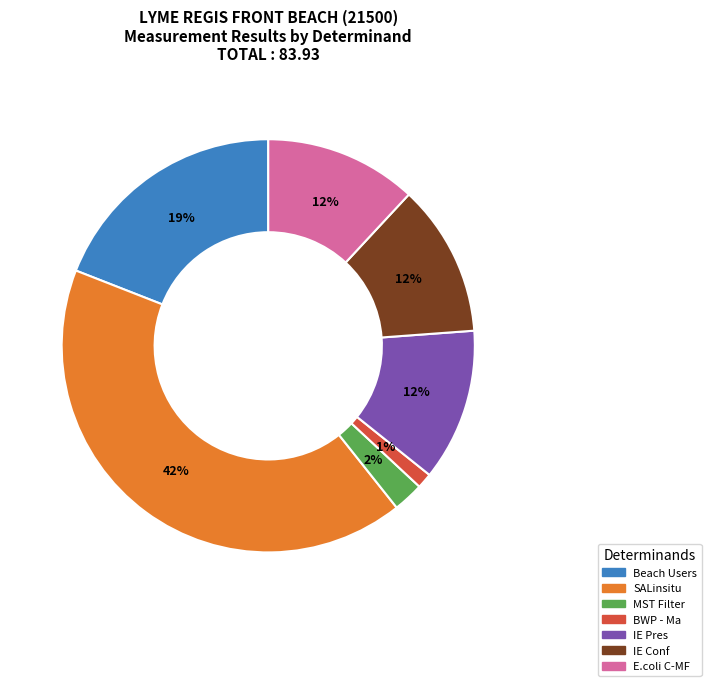

To the nearest percent, what is the combined percentage of E.coli C-MF and BWP - Ma?

13%